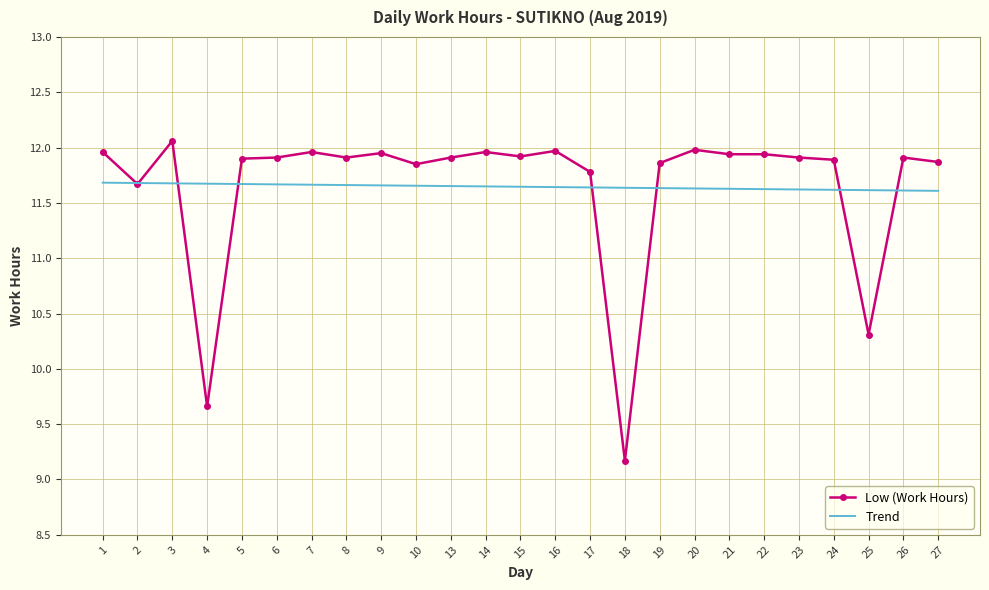

Which series changed the most between 20 and 25?

Low (Work Hours)